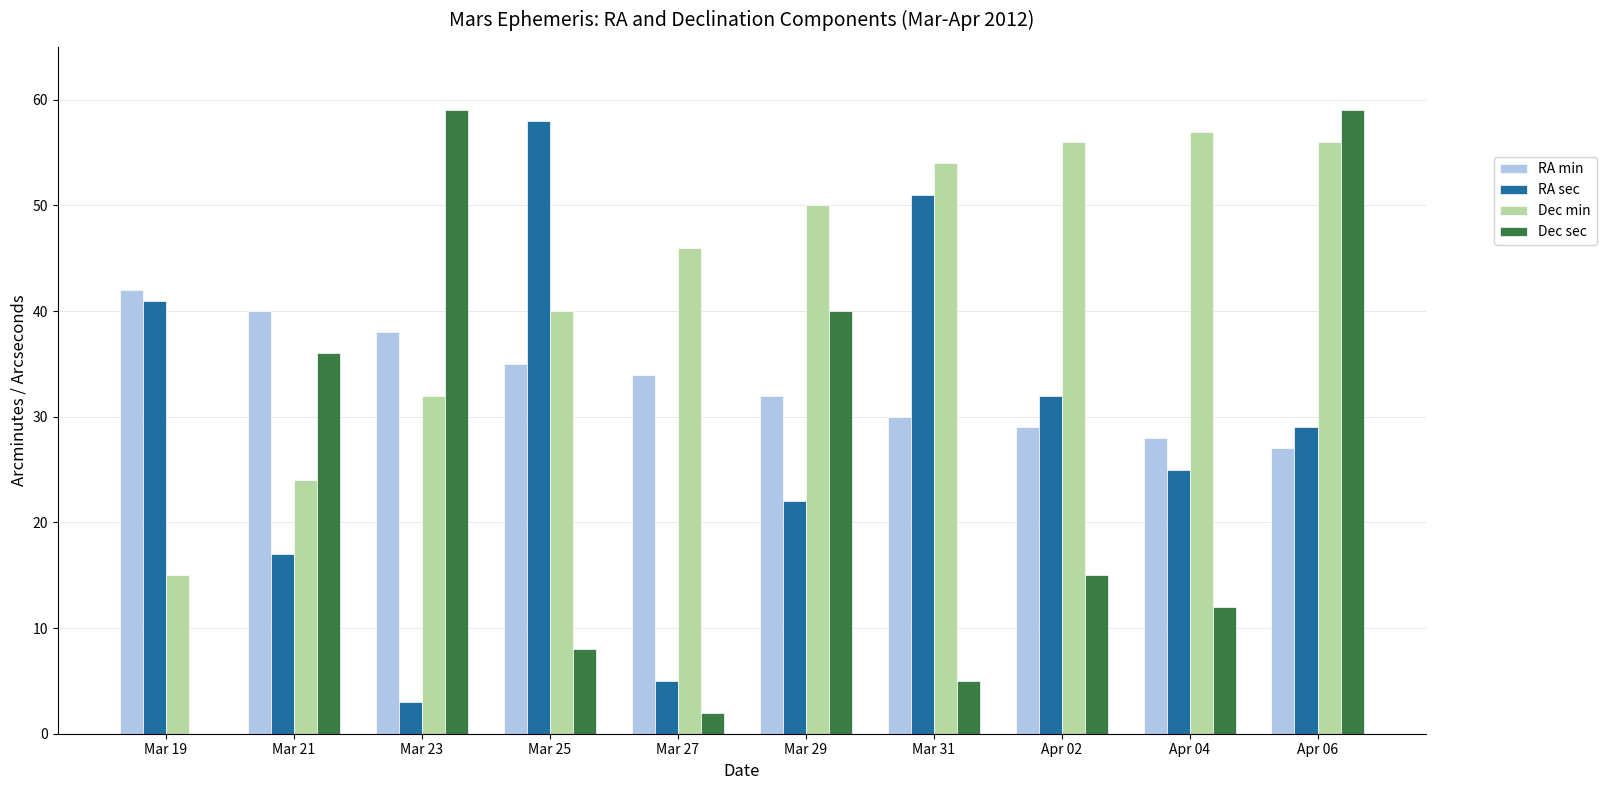

Which series changed the most between Apr 04 and Apr 06?

Dec sec